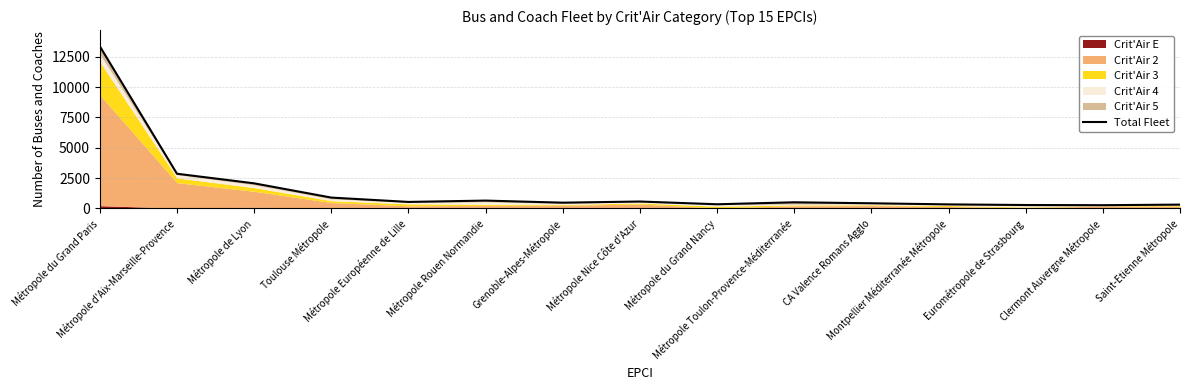

True or false: the data has more than 0 interior local peaks.

True